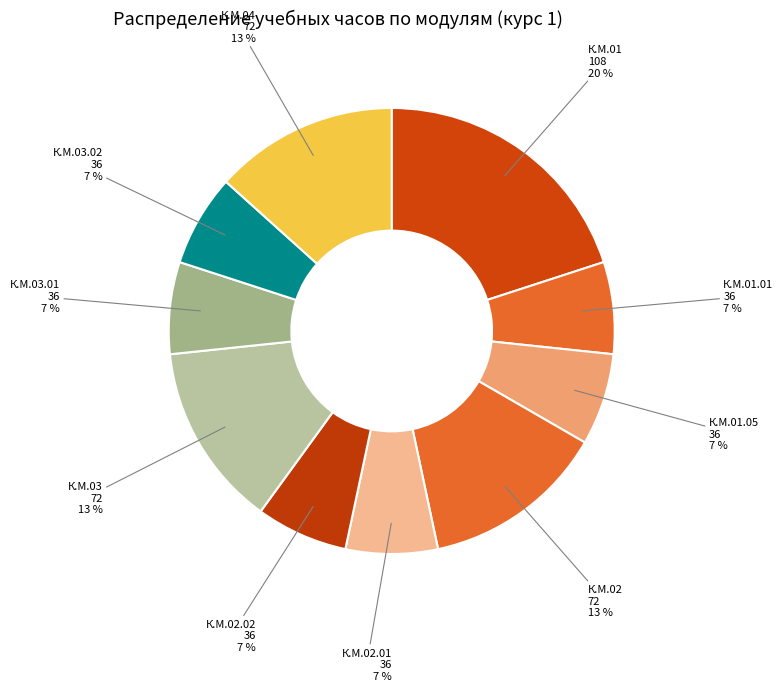

The К.М.02 slice represents 22% of the pie. True or false?

False